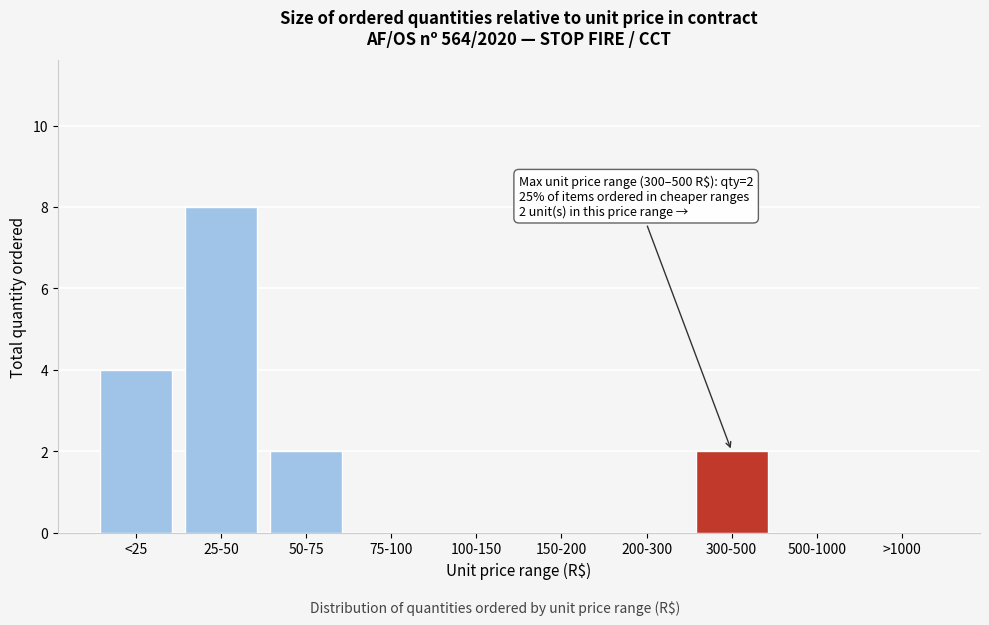

Reading left to right, extract all data points from this chart.

<25=4	25-50=8	50-75=2	75-100=0	100-150=0	150-200=0	200-300=0	300-500=2	500-1000=0	>1000=0